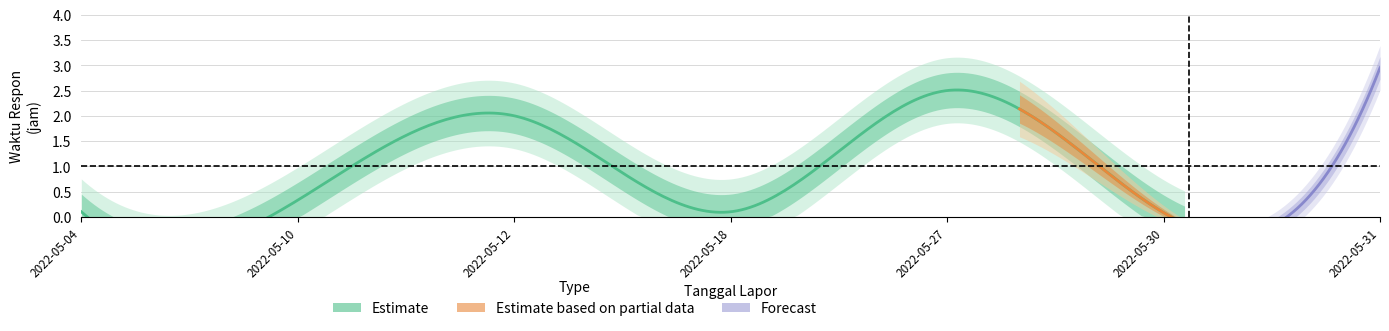

What is the value of the Estimate based on partial data point at the 2nd from the left?

0.3